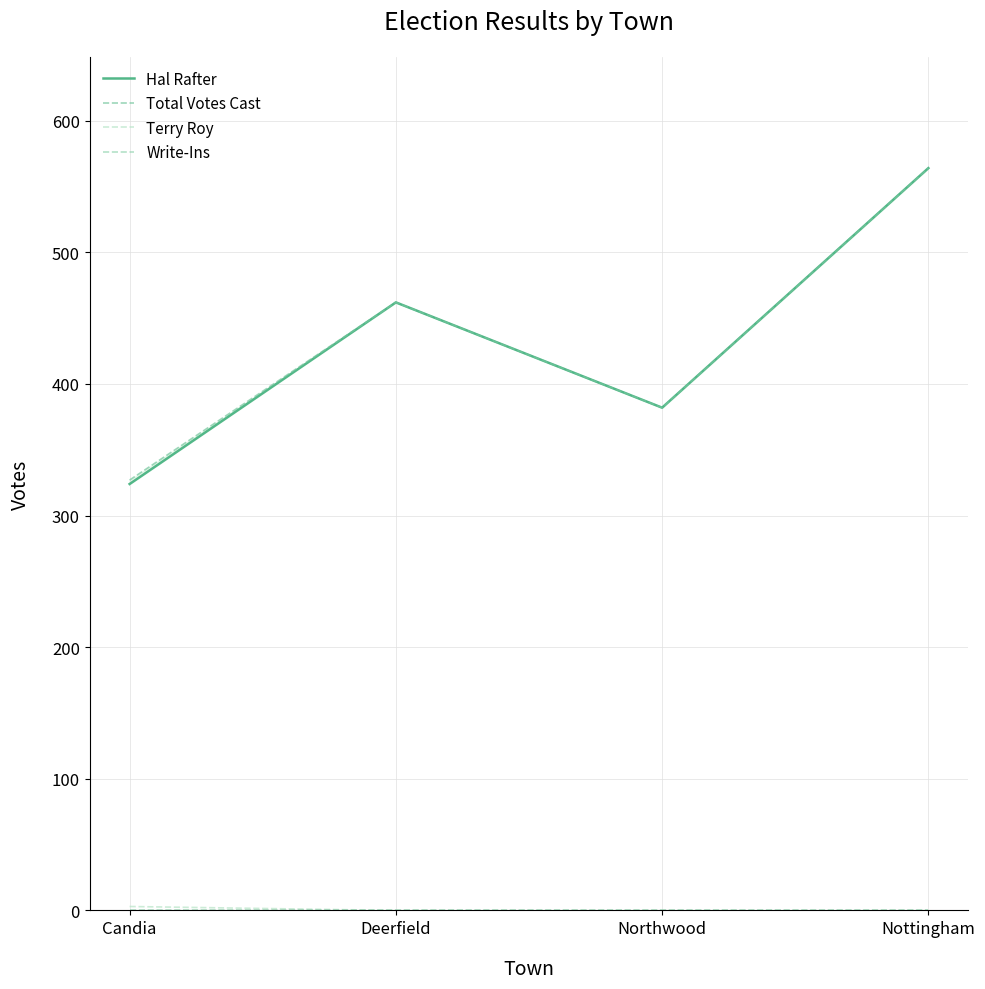

Is the value of Total Votes Cast at Northwood greater than the value of Terry Roy at Candia?

Yes